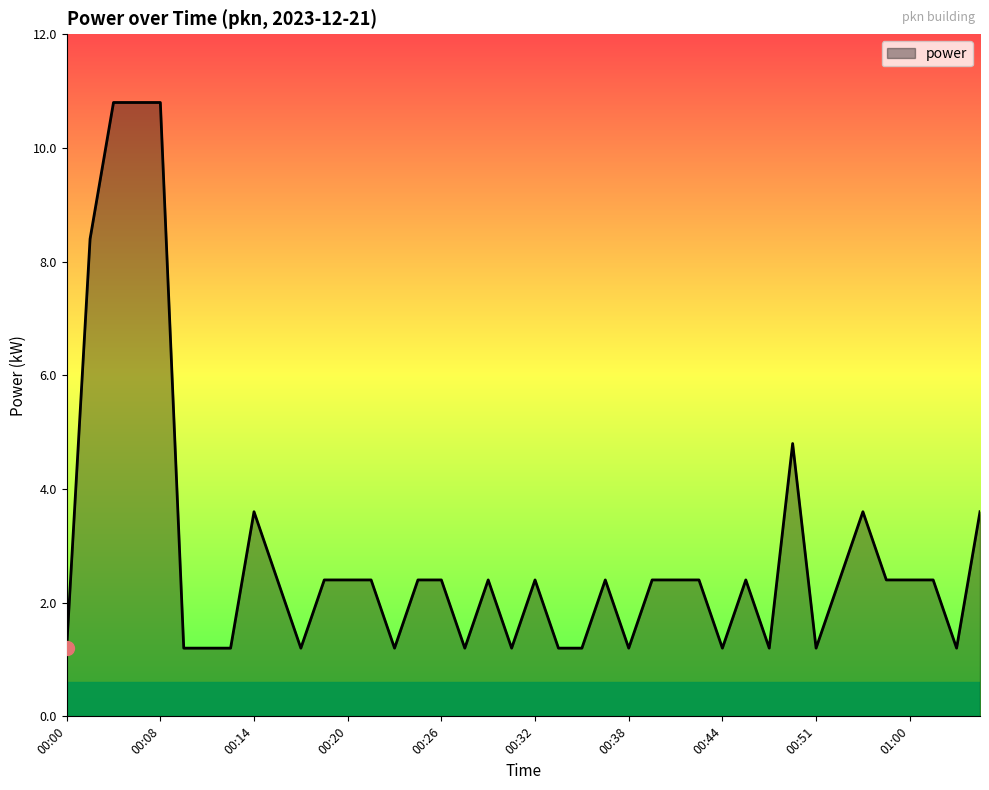

What is the maximum value shown in the chart?

10.8